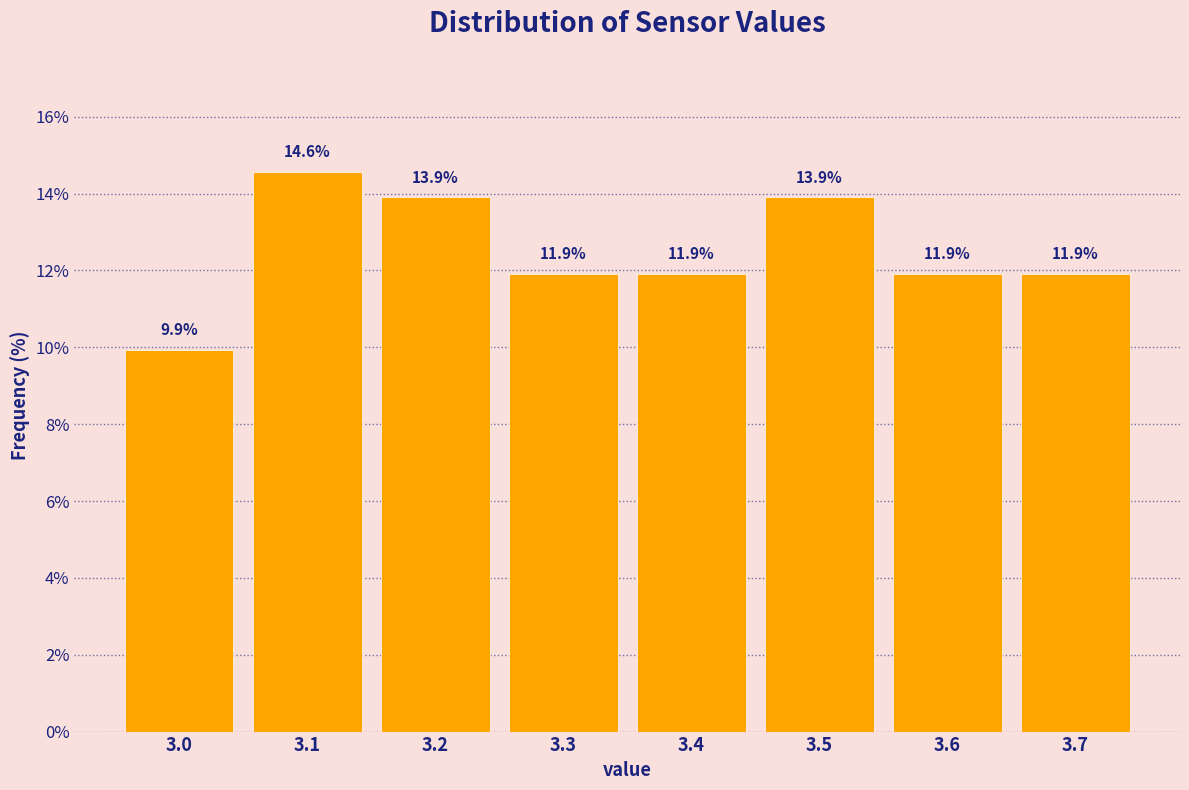

Which range on the x-axis has the tallest bar?

3.05 to 3.15